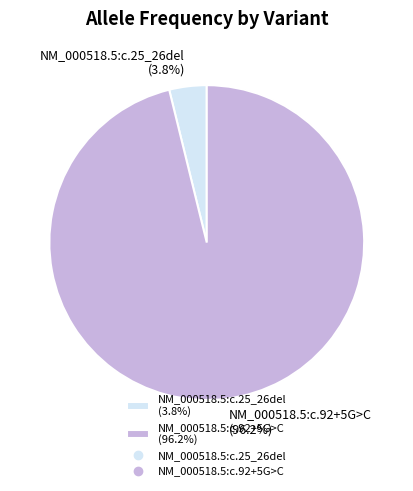

Rank the categories by value from highest to lowest.

NM_000518.5:c.92+5G>C, NM_000518.5:c.25_26del